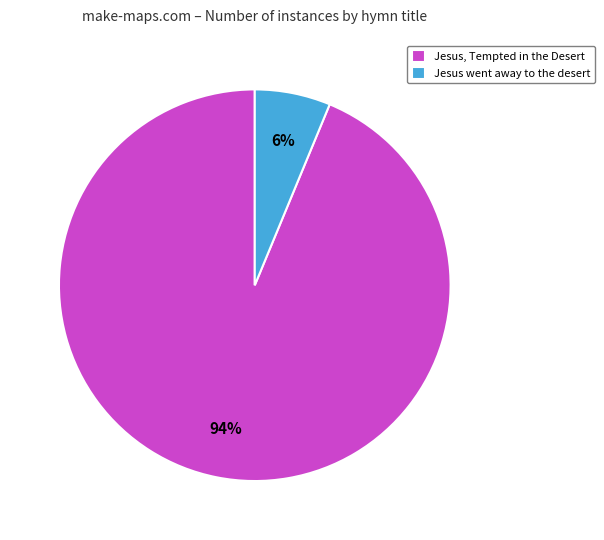

Which category has the smallest portion of the pie?

Jesus went away to the desert